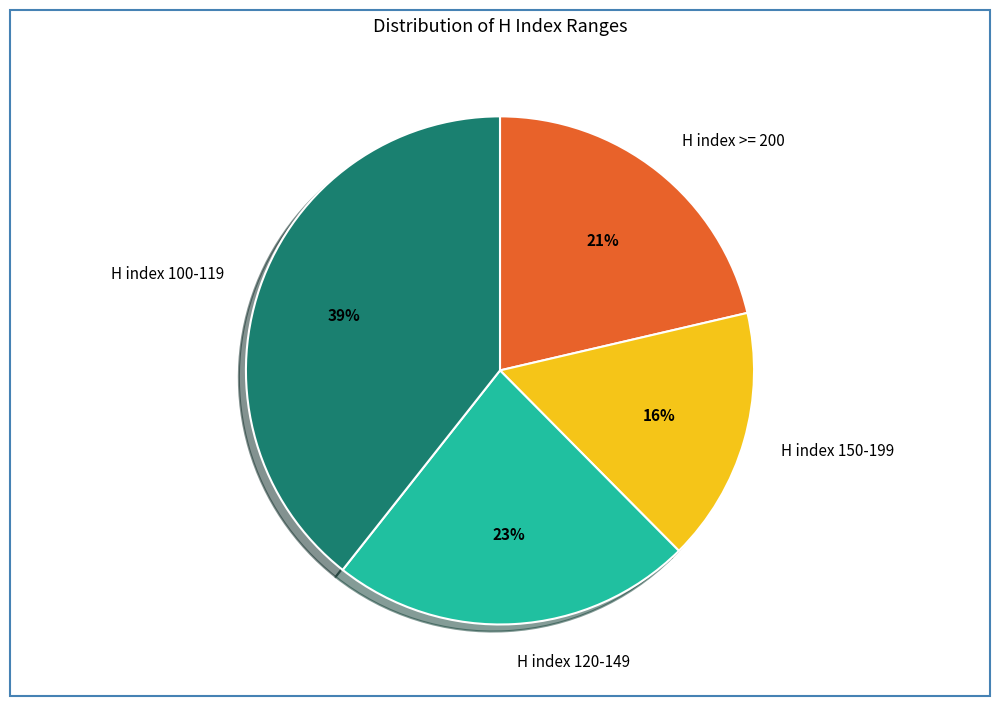

Combined, do H index 150-199 and H index >= 200 account for over 50%?

No